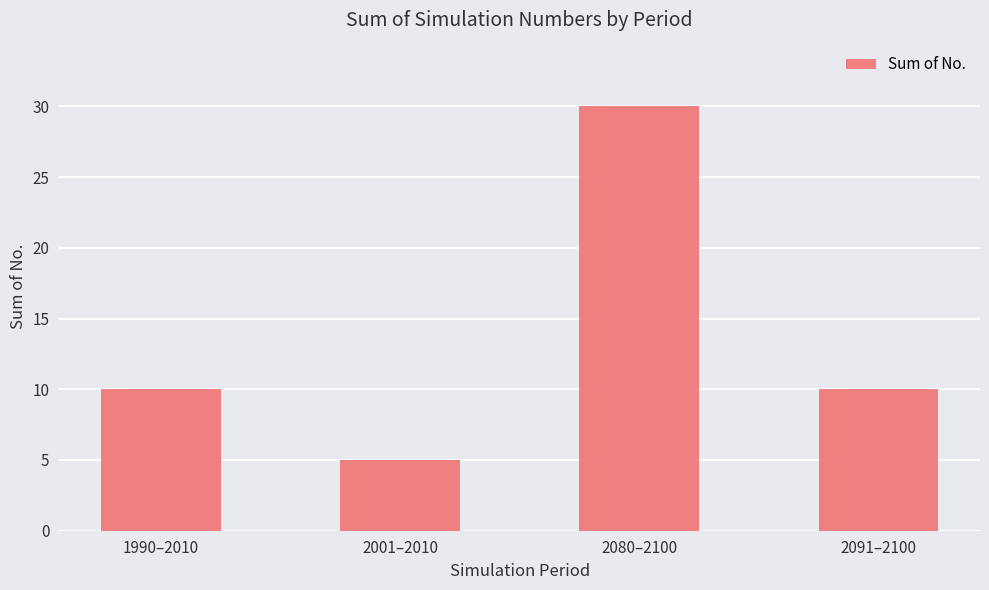

The value at 2091–2100 is 10. True or false?

True